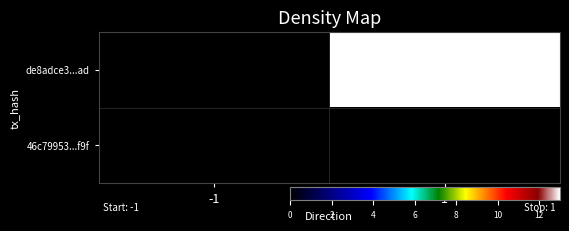

Rank the series by their average value, from highest to lowest.

de8adce3...ad, 46c79953...f9f